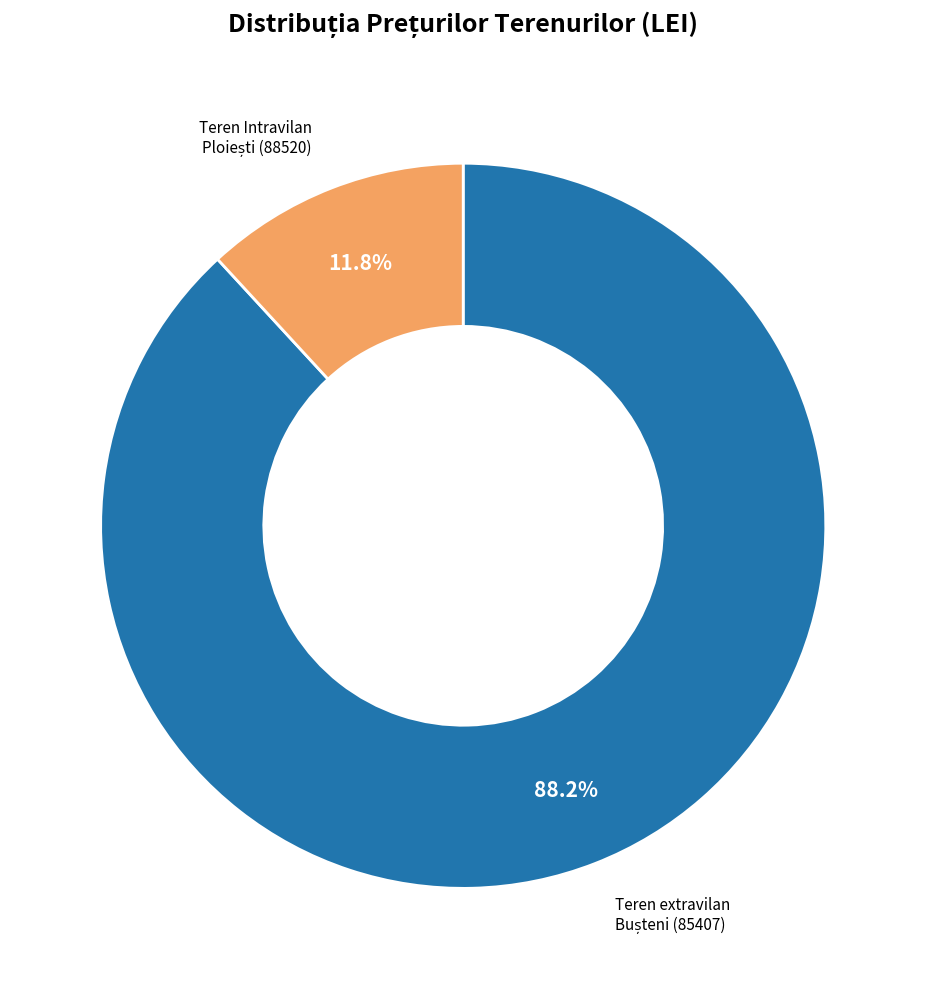

Is there any slice that represents more than half of the pie?

Yes